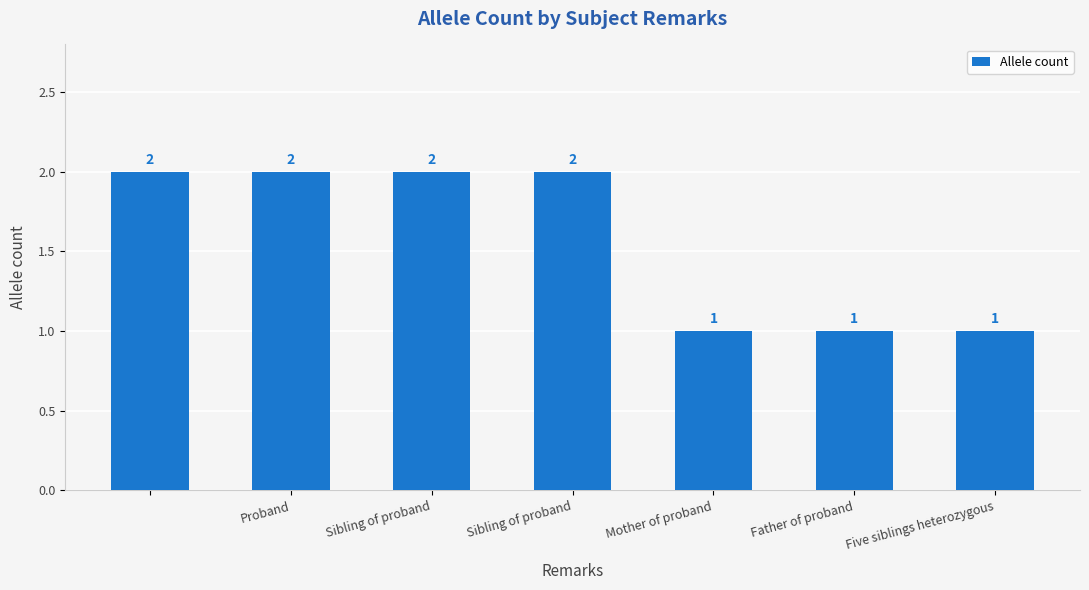

What is the value of the 7th bar from the left?

1